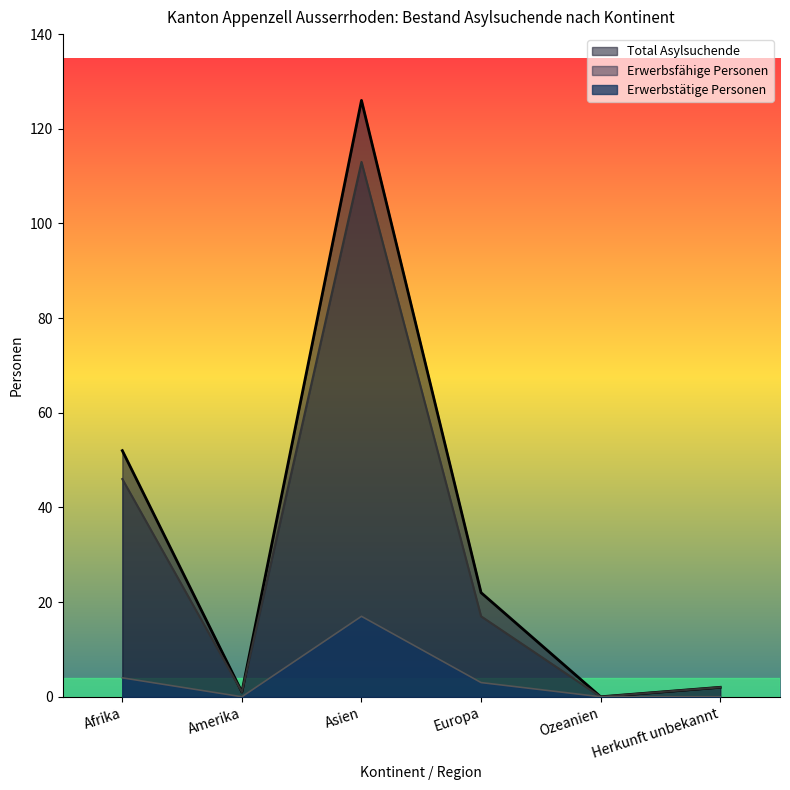

The Erwerbstätige Personen series shows 6 at Afrika. True or false?

False